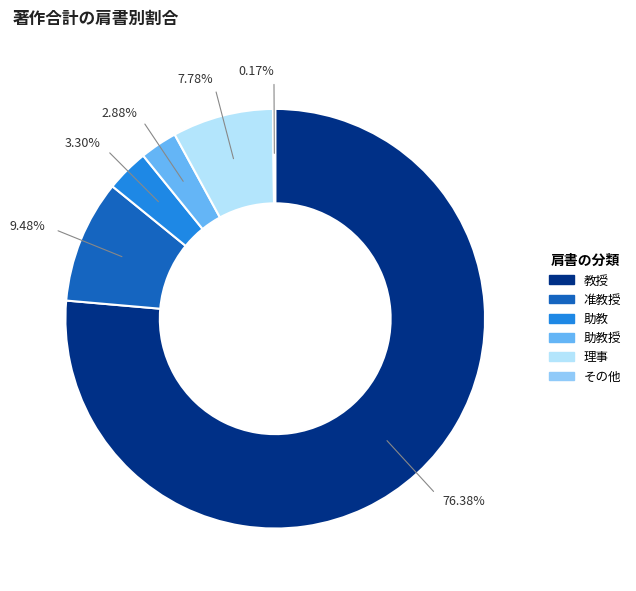

Does any single category account for the majority?

Yes